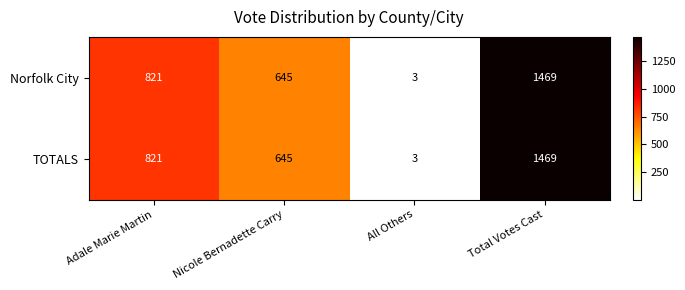

Count the Norfolk City values in the range 645 to 1469.

3